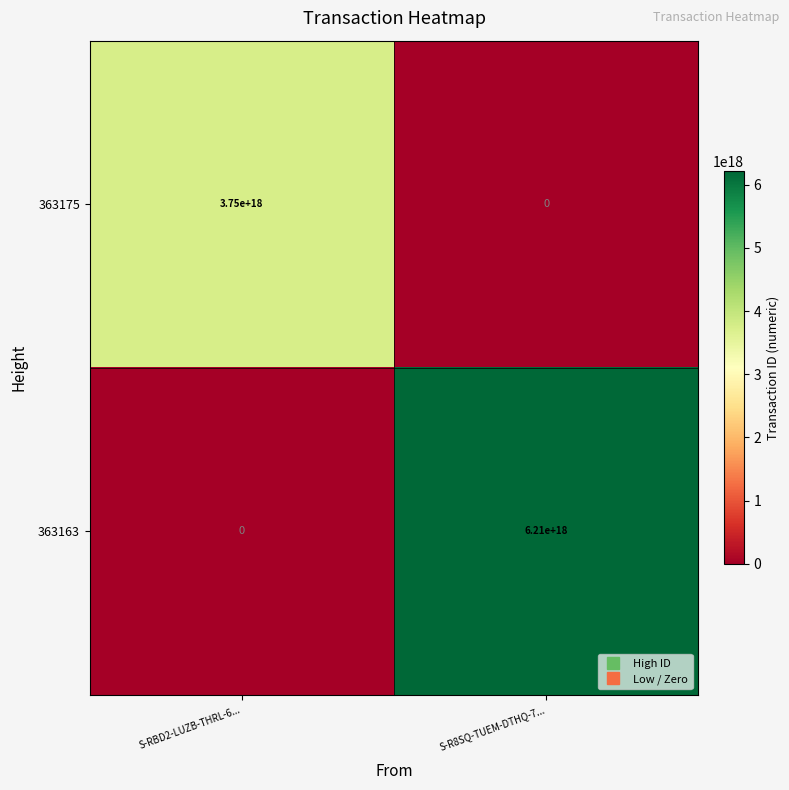

The value of 363175 at S-RBD2-LUZB-THRL-6... is 3750000000000000000. True or false?

True